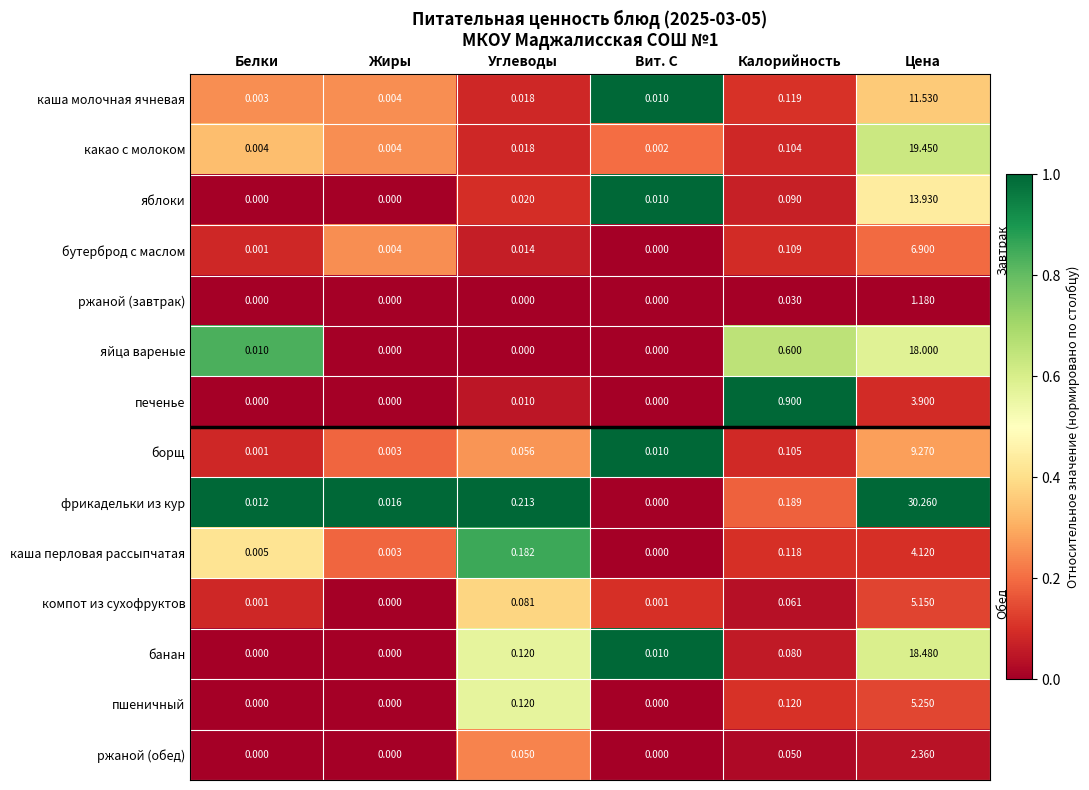

Which series has the largest range (max minus min)?

фрикадельки из кур